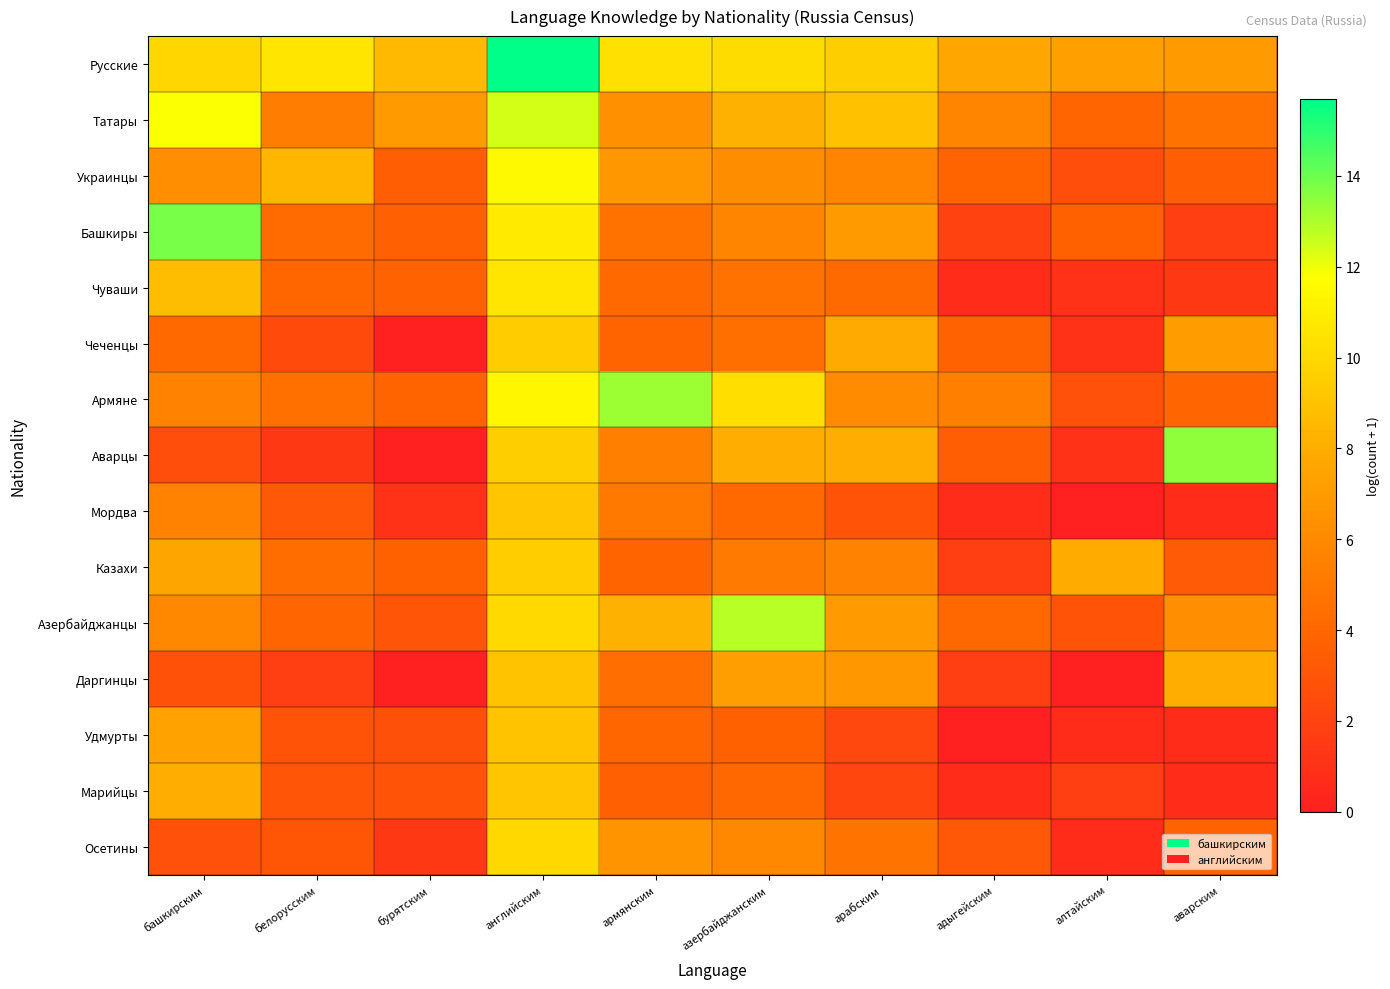

What is the greatest value displayed?

15.7